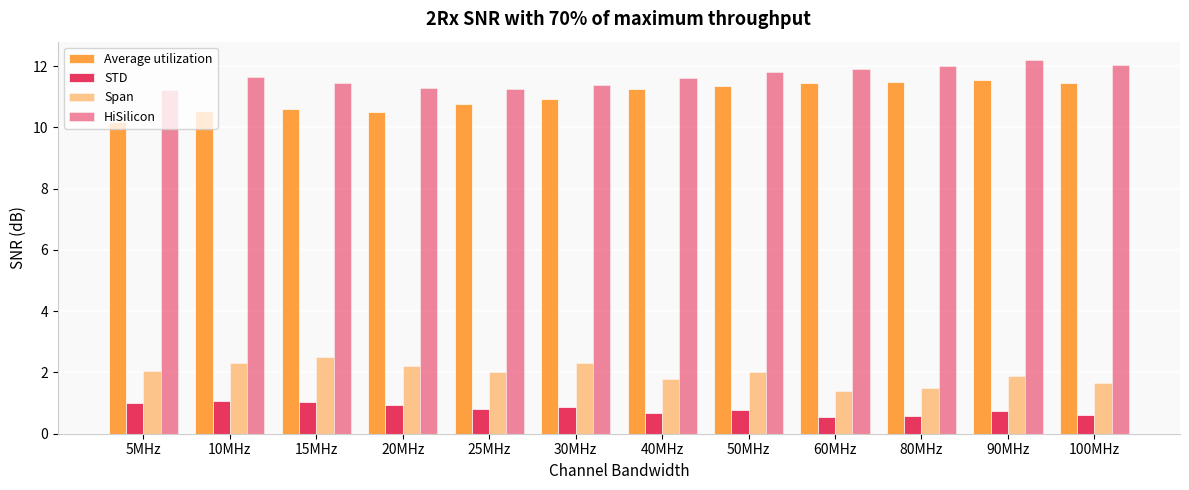

Which series has the largest range (max minus min)?

Average utilization